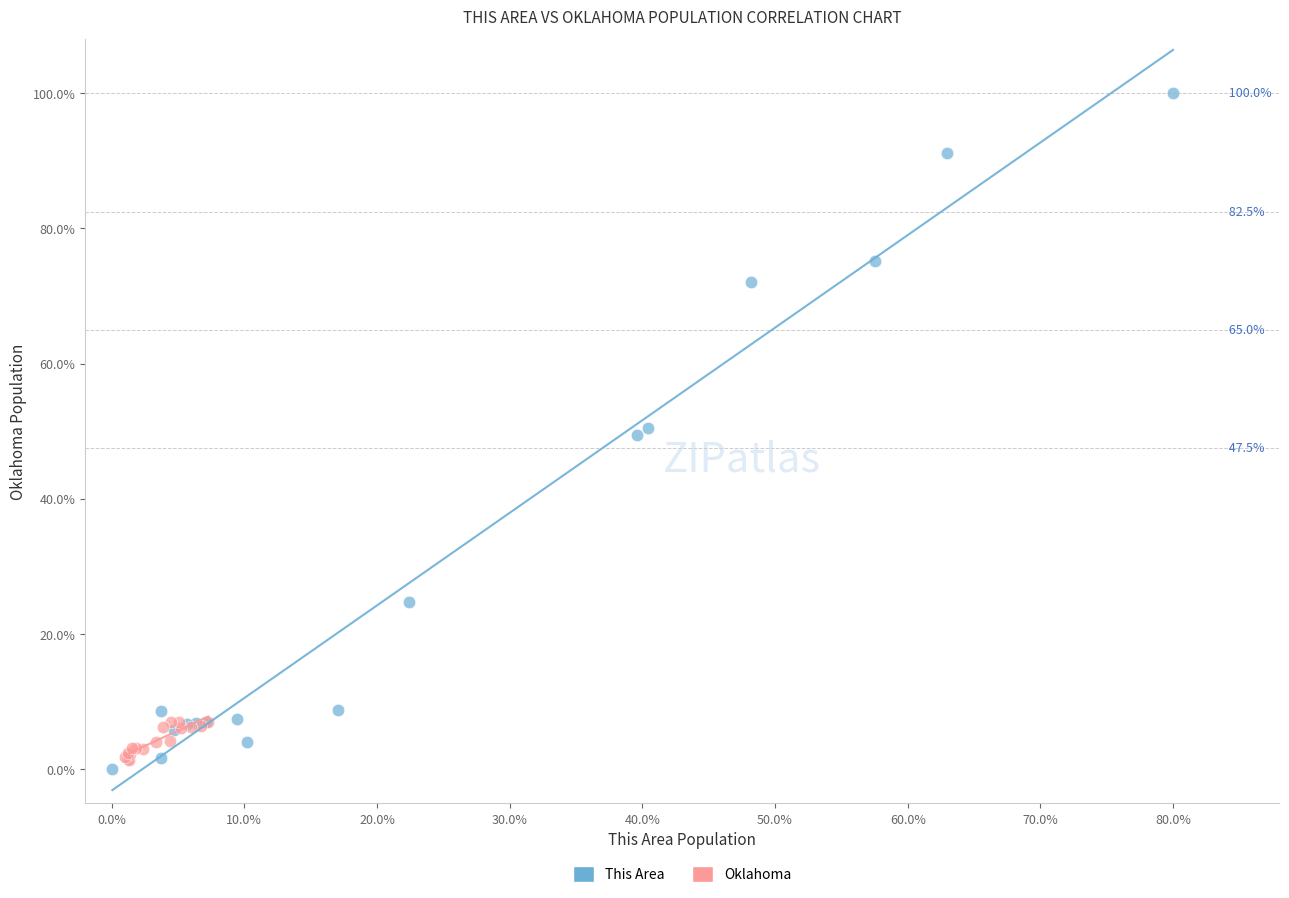

Which series reaches the maximum Y coordinate?

This Area